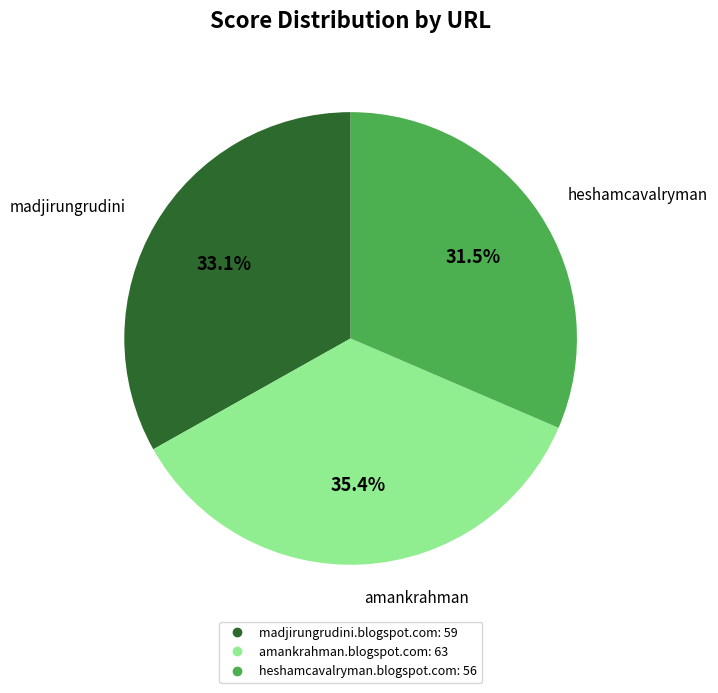

Rank the categories by value from lowest to highest.

heshamcavalryman.blogspot.com, madjirungrudini.blogspot.com, amankrahman.blogspot.com